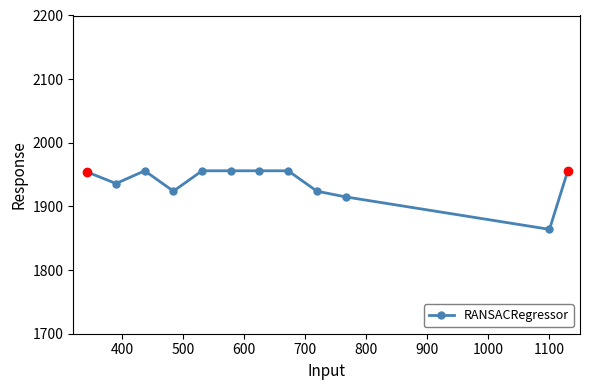

What is the minimum value shown in the chart?

1864